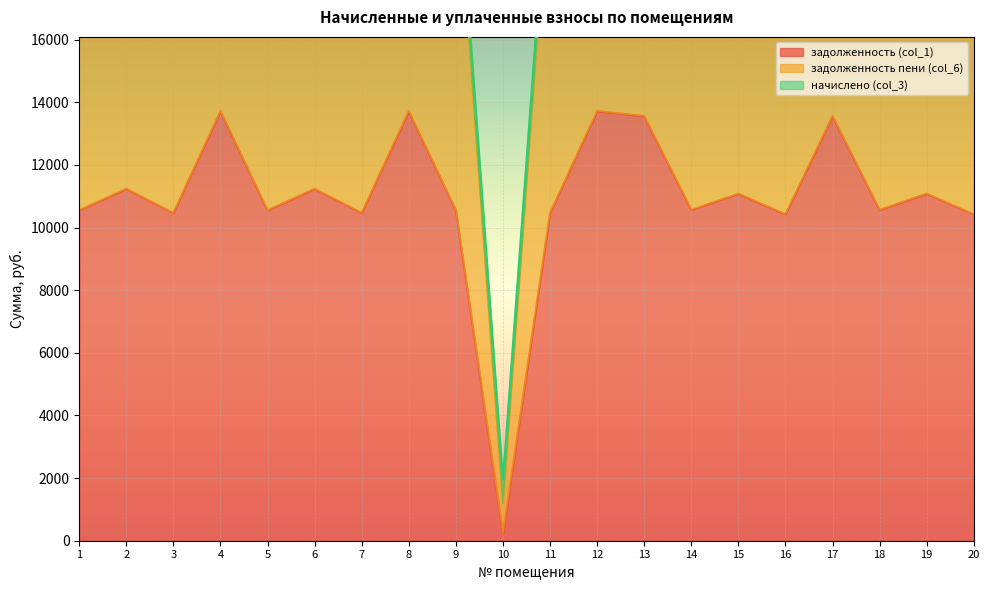

How many interior local valleys does the задолженность пени (col_6) series have?

7